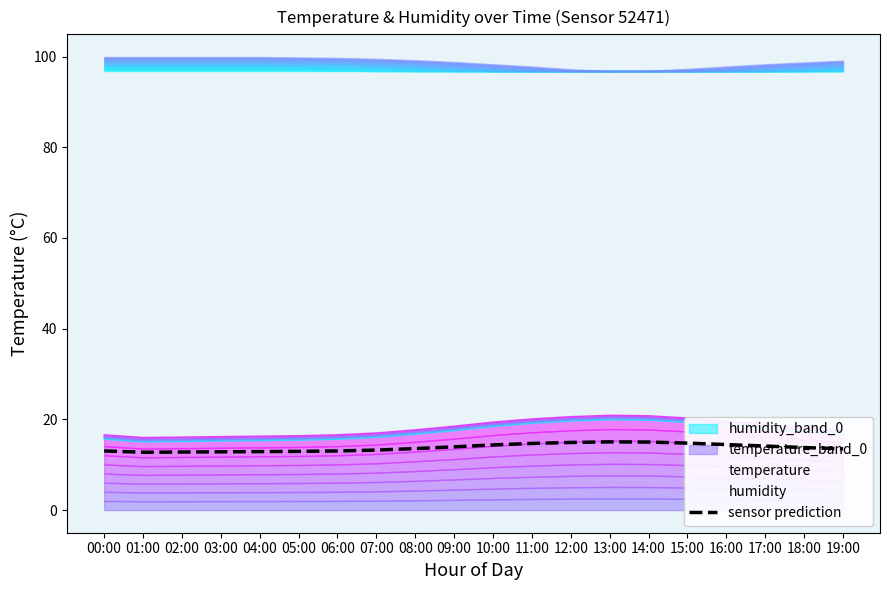

Between 16:00 and 09:00, which is larger?

16:00